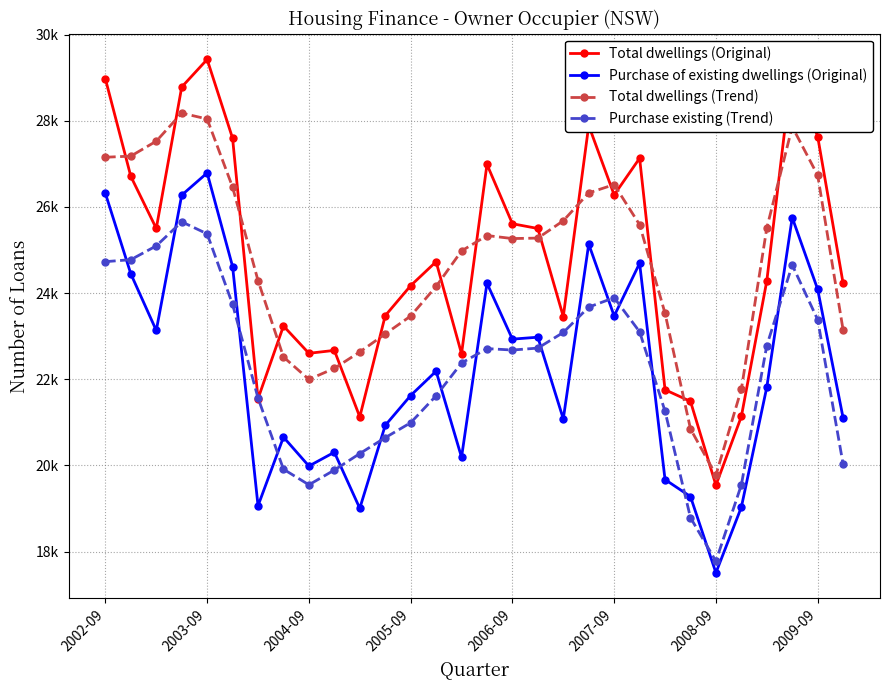

Which category has the lowest value in the Total dwellings (Original) series?

2008-09